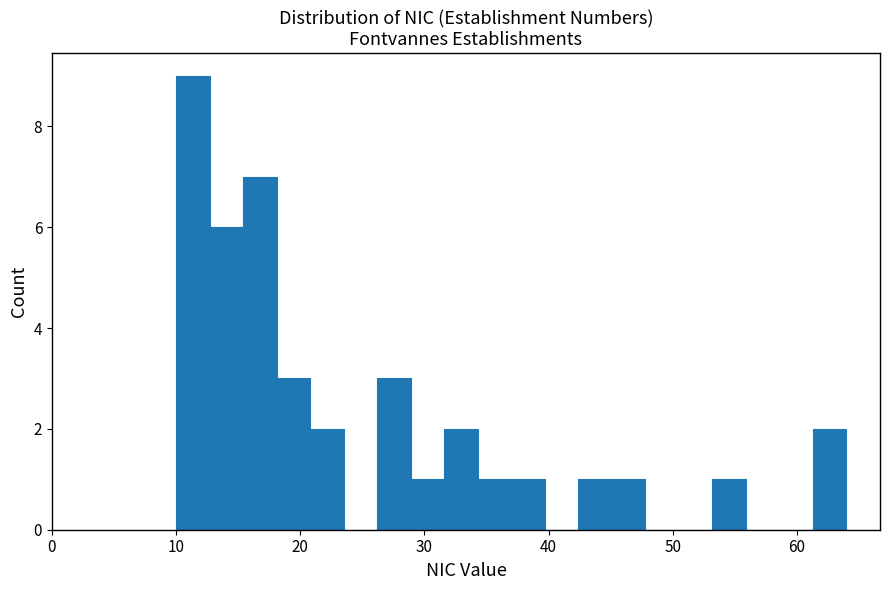

Around what value on the x-axis is the tallest bar? Give the approximate position of its centre, as read against the axis.

11